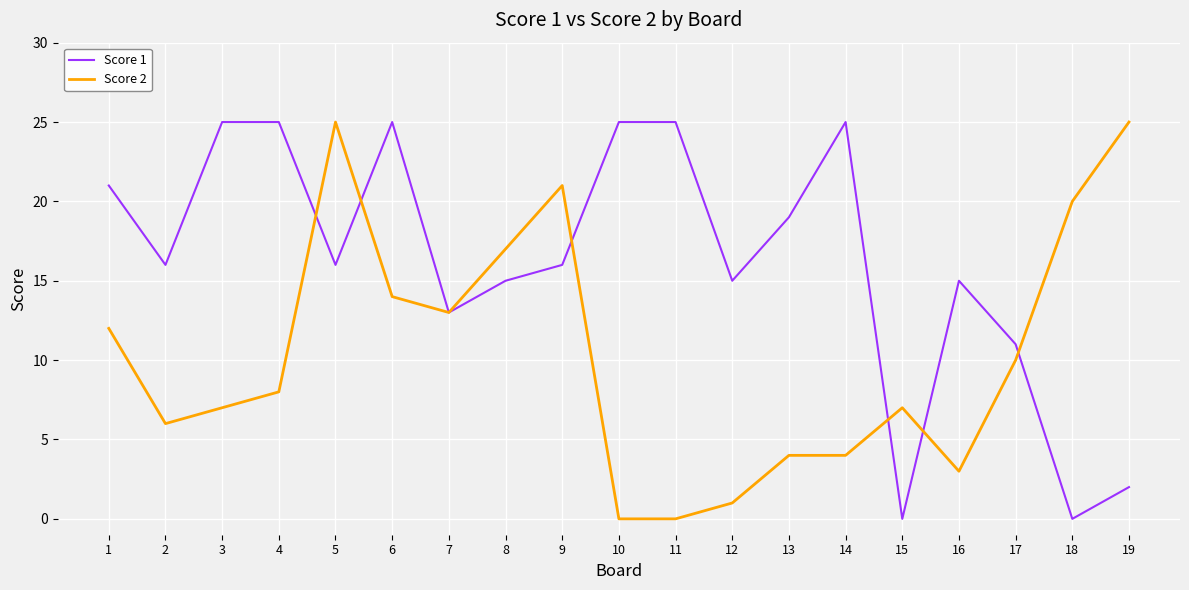

Is the value of Score 2 at 17 greater than the value of Score 1 at 5?

No